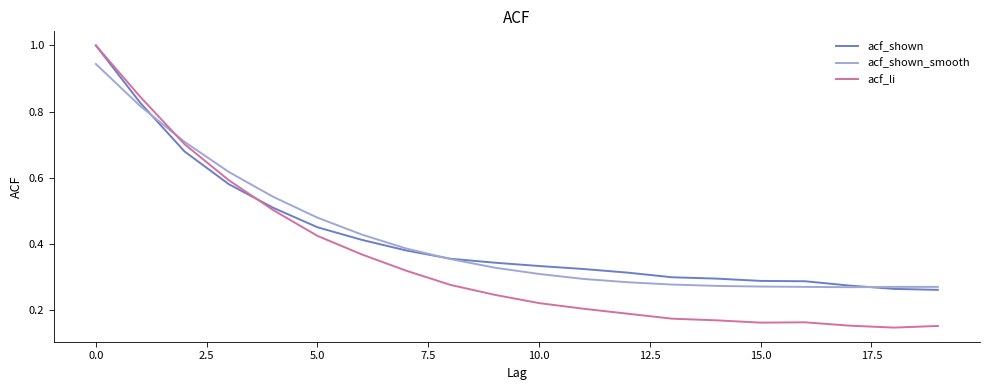

What is the highest value of the acf_shown series?

1.0